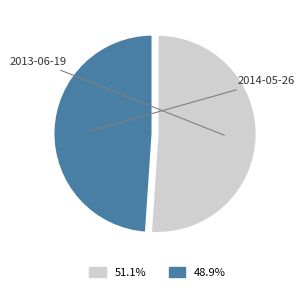

Does any single category account for the majority?

Yes